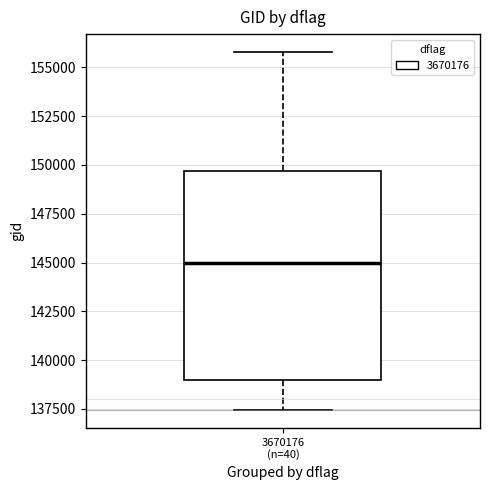

Transcribe this box plot: give where the median line is, the range the box spans, and where the two whiskers end, as read against the y-axis. The values are not printed on the chart, so give them approximately, as read against the axis.

median 145000, box 139000 to 149500, whiskers 137500 to 156000